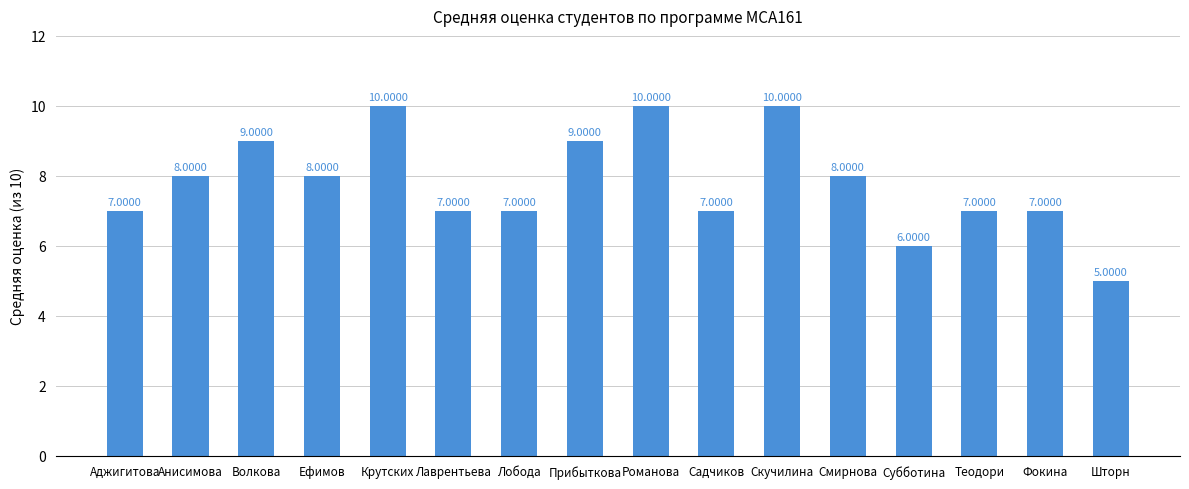

Between Скучилина and Смирнова, which is larger?

Скучилина